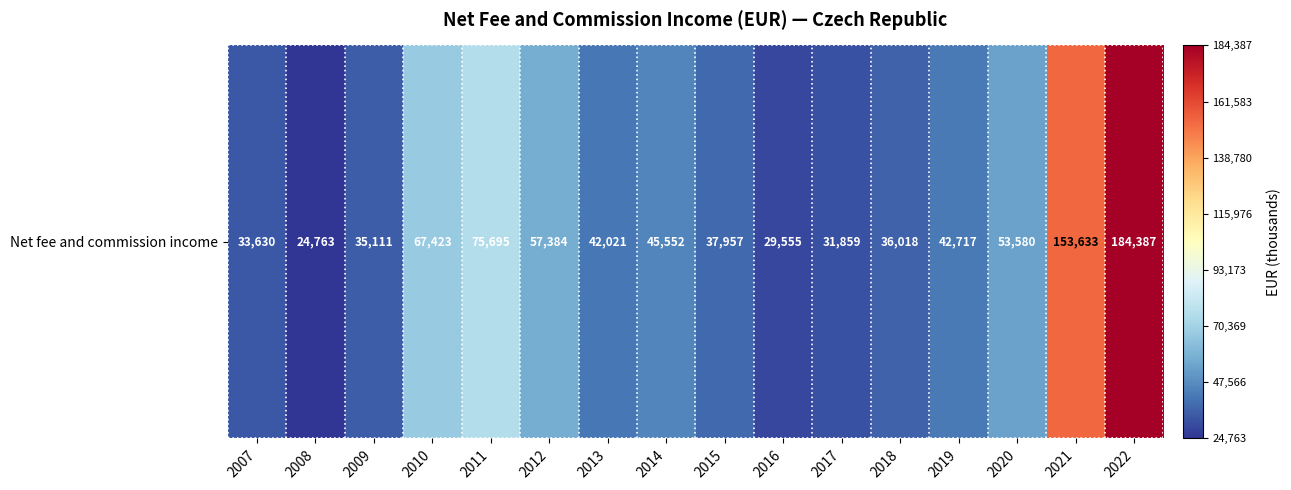

Rank the categories by value from lowest to highest.

2008, 2016, 2017, 2007, 2009, 2018, 2015, 2013, 2019, 2014, 2020, 2012, 2010, 2011, 2021, 2022